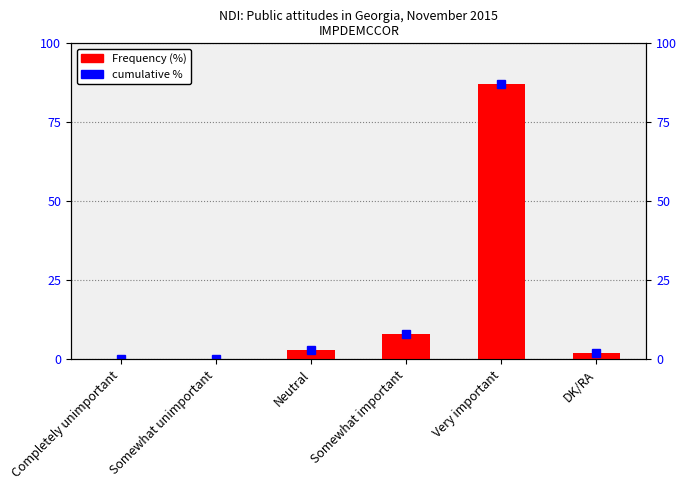

Reading left to right, what are all the values shown in this chart?

Completely unimportant=0	Somewhat unimportant=0	Neutral=3	Somewhat important=8	Very important=87	DK/RA=2